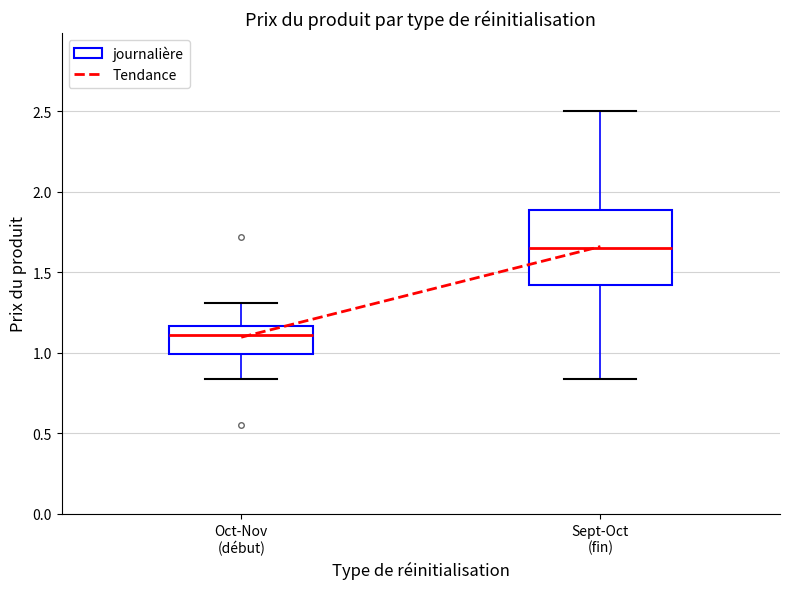

Which box is the tallest, from its lower edge to its upper edge?

Sept-Oct (fin)